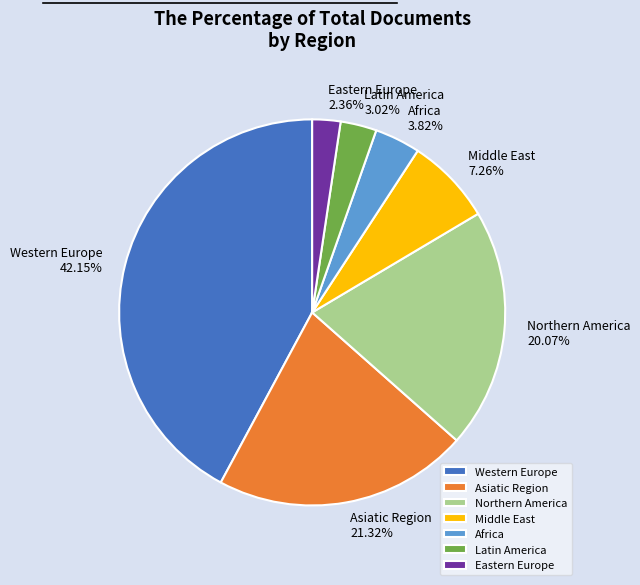

Combined, what portion of the pie is Africa and Middle East?

11.1%